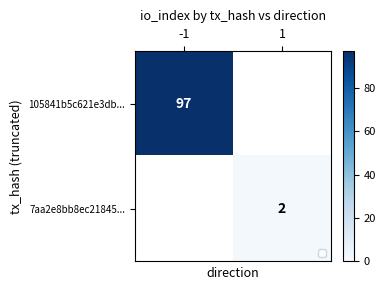

Is it true that 7aa2e8bb8ec21845... equals 2 at 1?

True